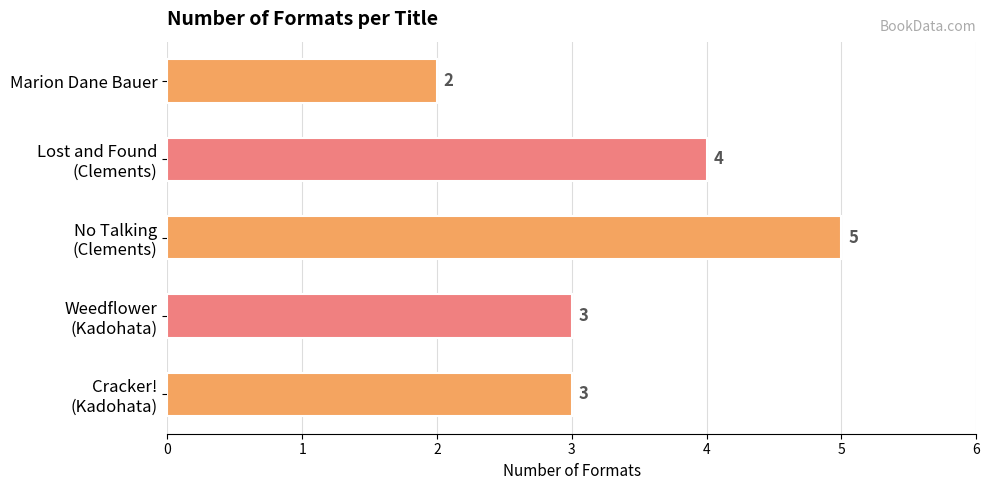

Which category has the lowest value across all series?

Marion Dane Bauer